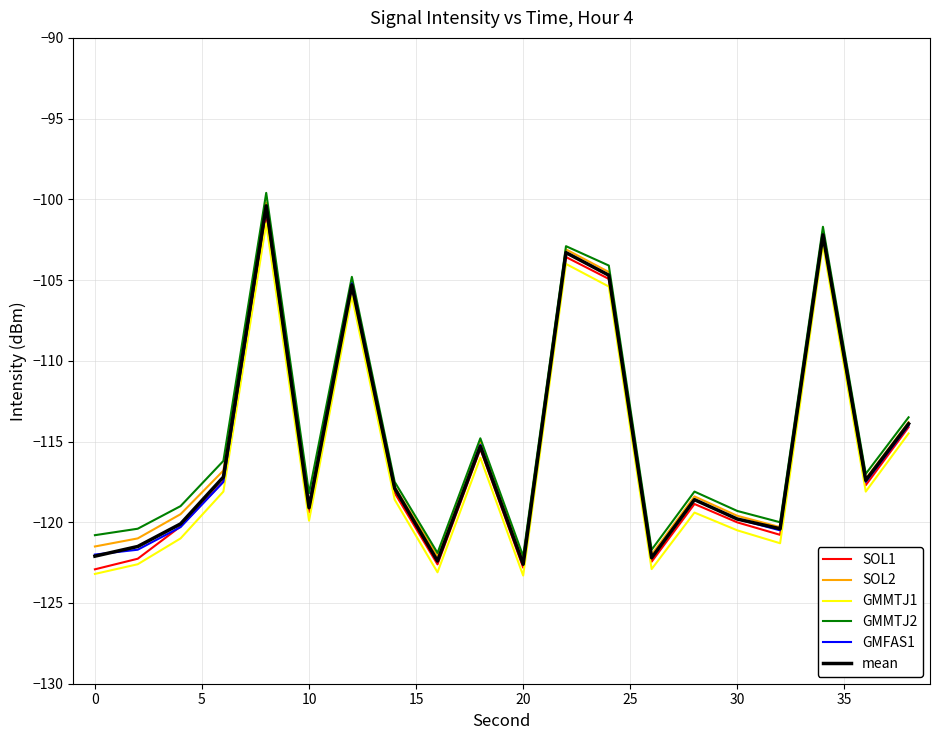

What is the minimum value for mean?

-122.6